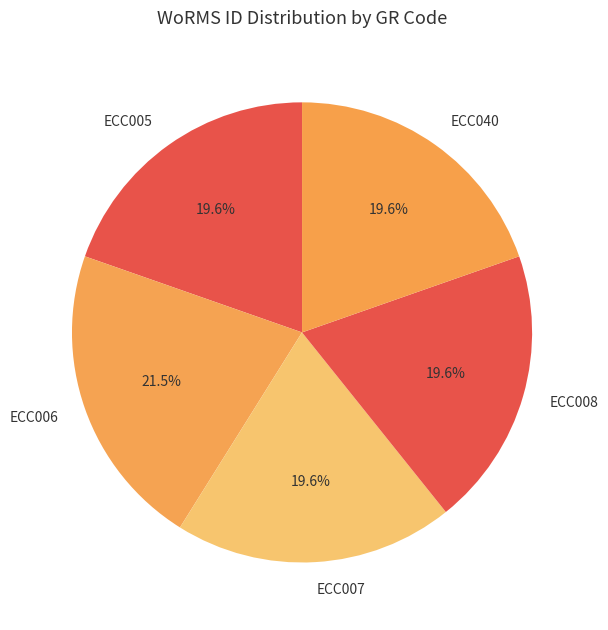

To the nearest percent, what is the combined percentage of ECC007 and ECC008?

39%